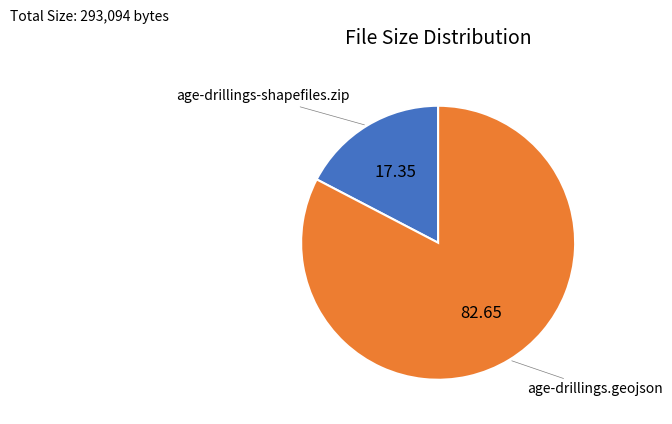

What is the smallest slice in the pie chart?

age-drillings-shapefiles.zip